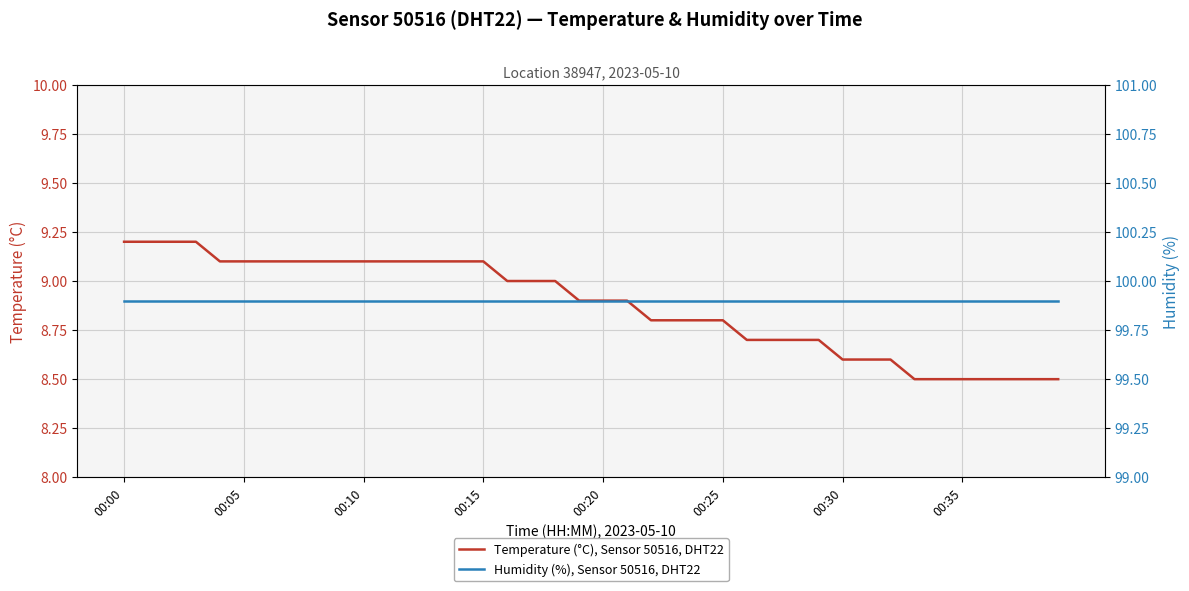

Rank the series by their maximum value, from highest to lowest.

Humidity (%), Sensor 50516, DHT22, Temperature (°C), Sensor 50516, DHT22